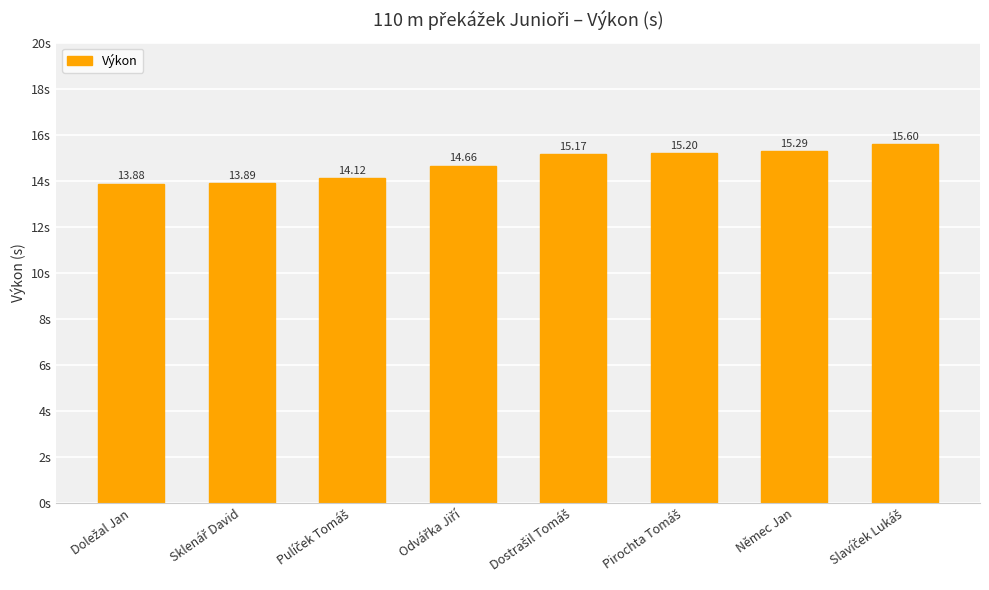

How many data points are less than 15?

4